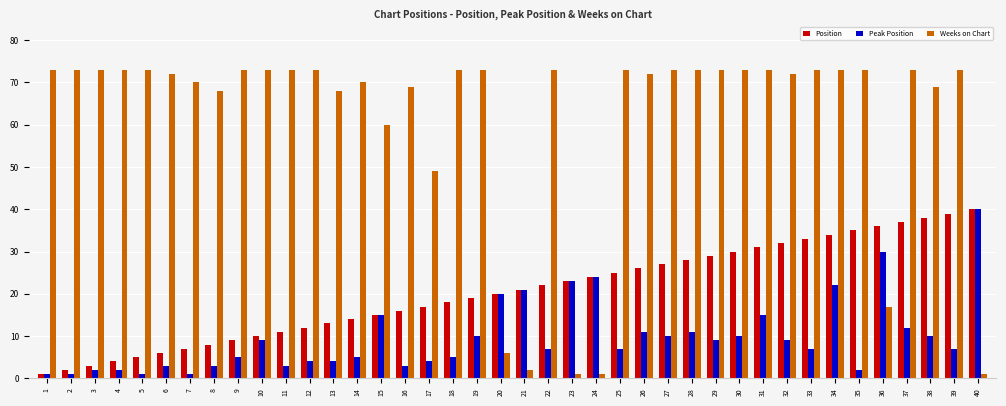

What is the total value across all series at 26?

109